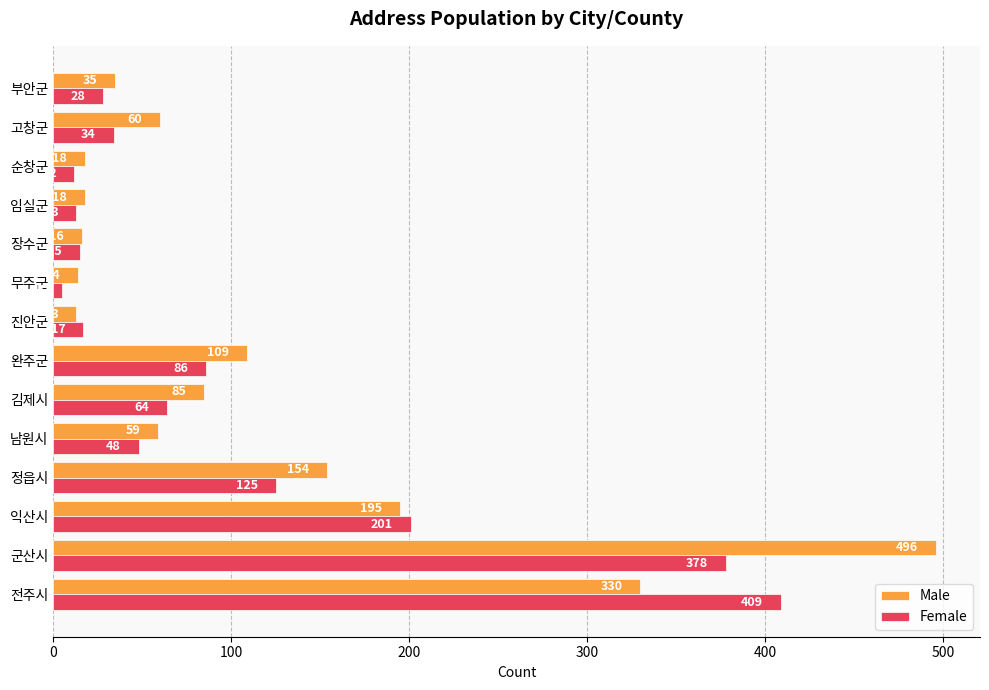

Which category has the lowest value across all series?

무주군